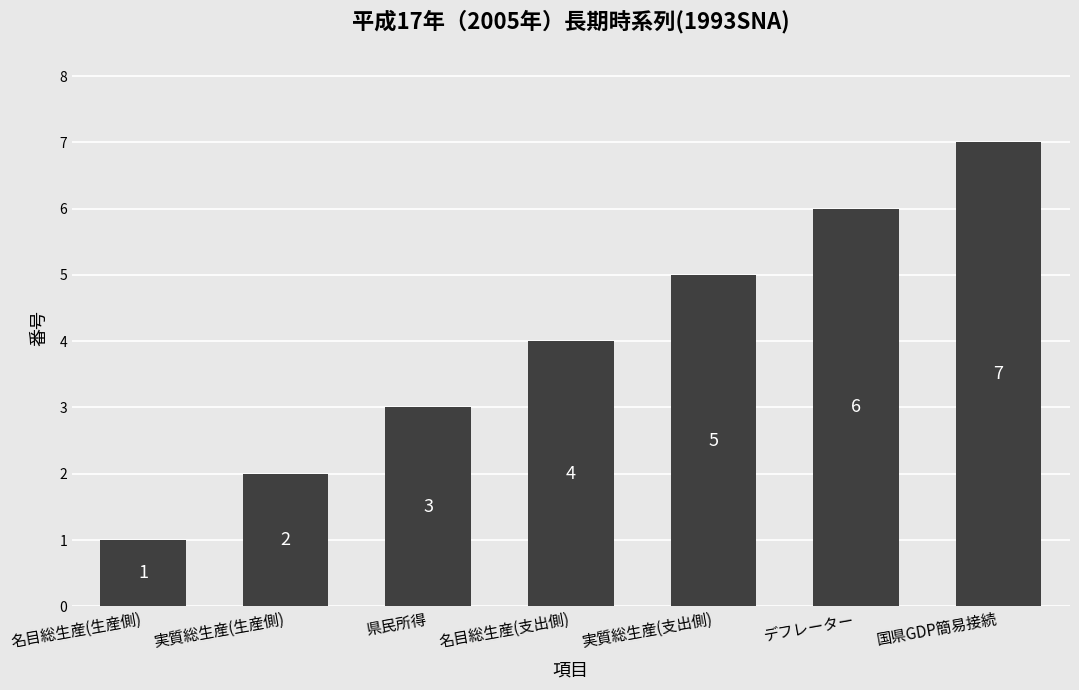

What is the difference between the second highest and minimum values?

5